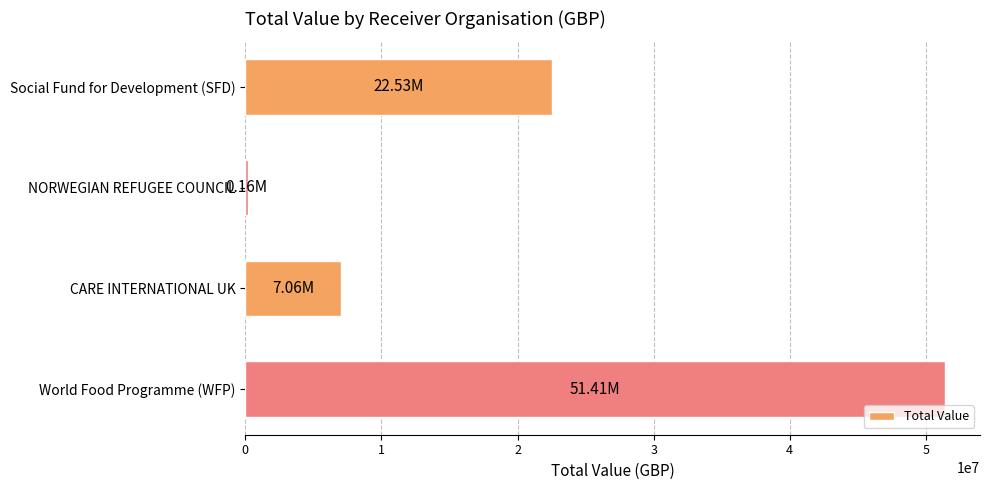

Between World Food Programme (WFP) and NORWEGIAN REFUGEE COUNCIL, which is larger?

World Food Programme (WFP)